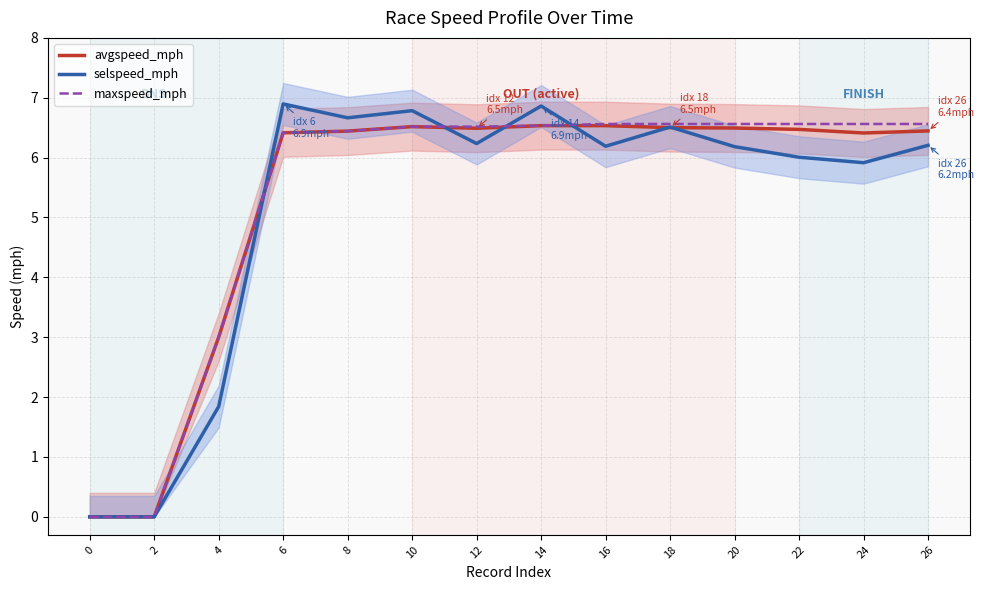

What is the difference between the maximum and minimum values in the maxspeed_mph series?

6.6